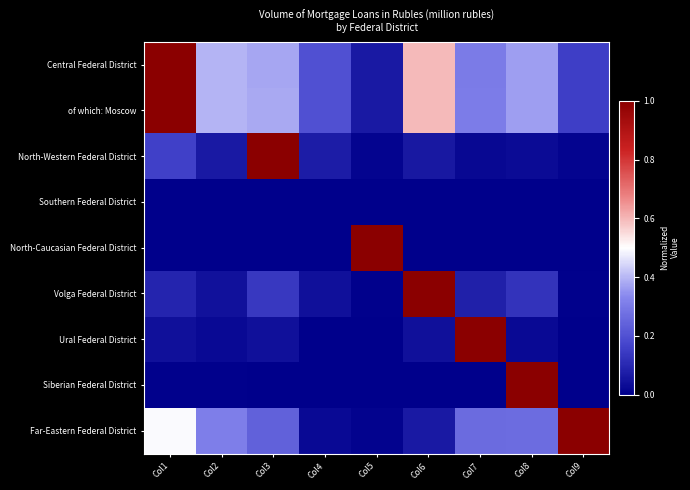

How many distinct data groups are displayed?

9